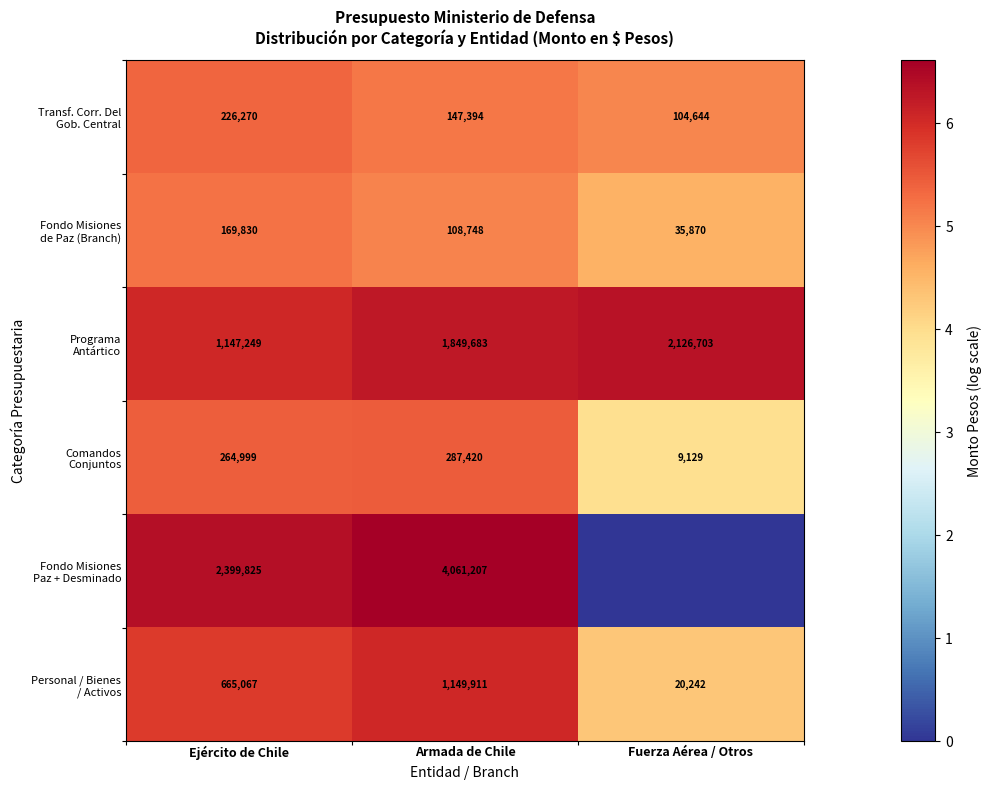

What is the total value across all series at Armada de Chile?

7604363